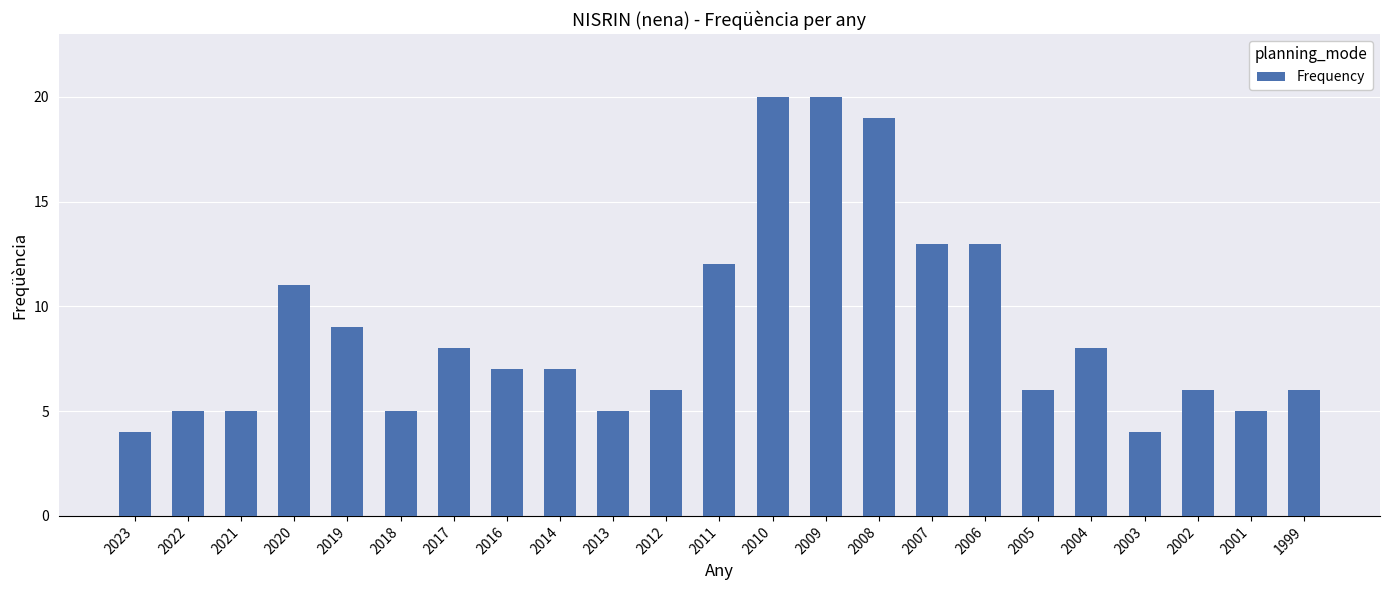

At which label does the data first exceed 7?

2020